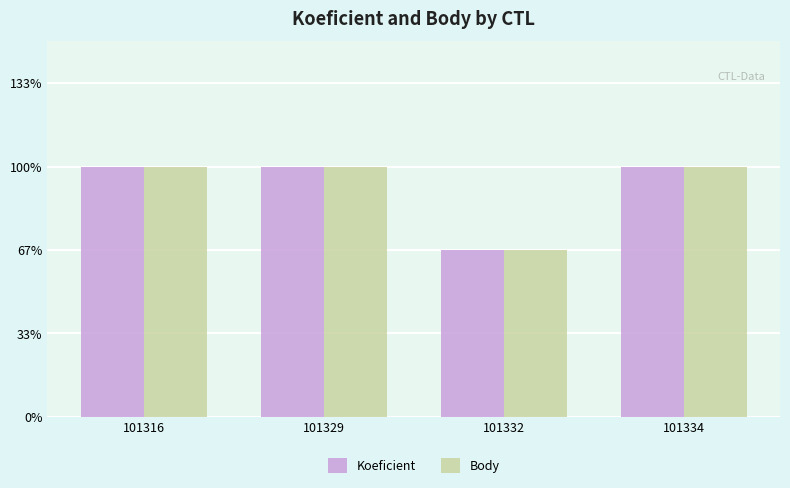

What is the maximum value for Koeficient?

6